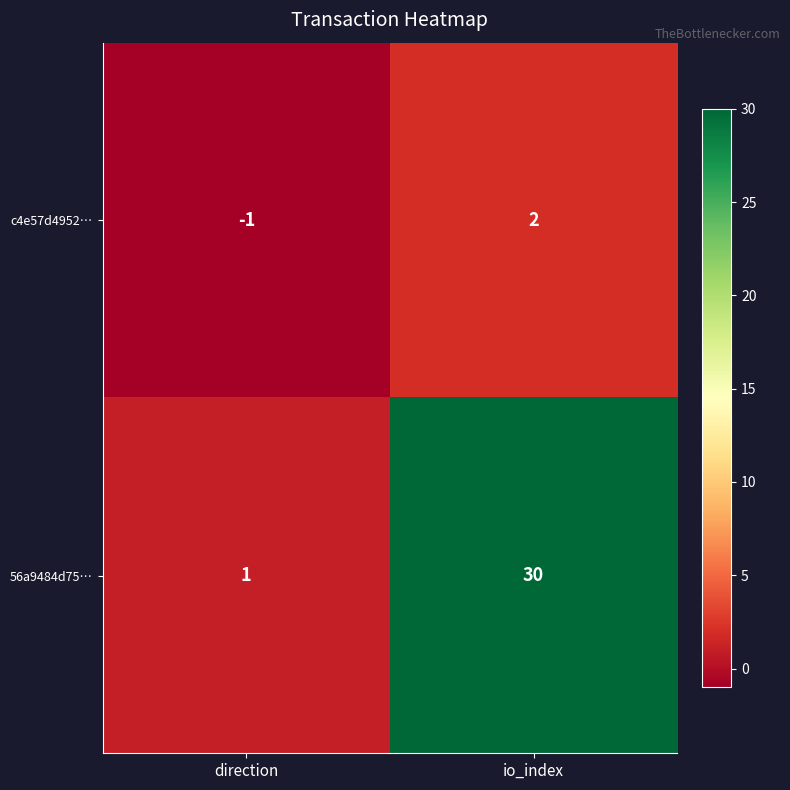

What is the highest value of the 56a9484d75… series?

30